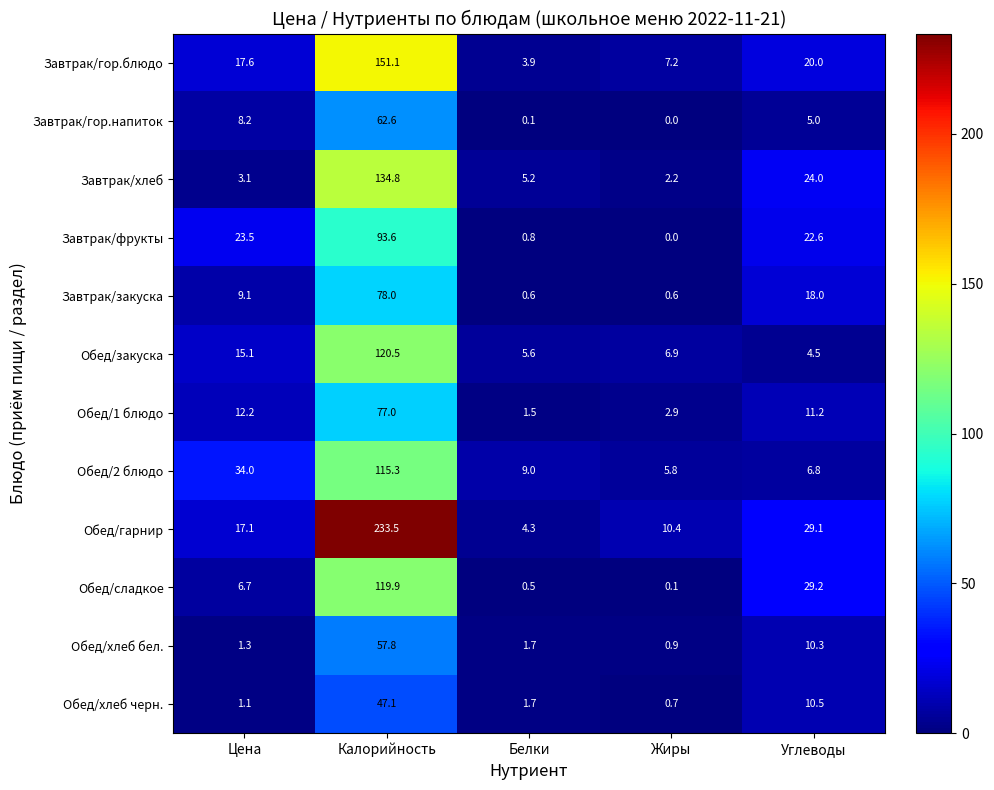

The Завтрак/фрукты series shows 93.6 at Калорийность. True or false?

True